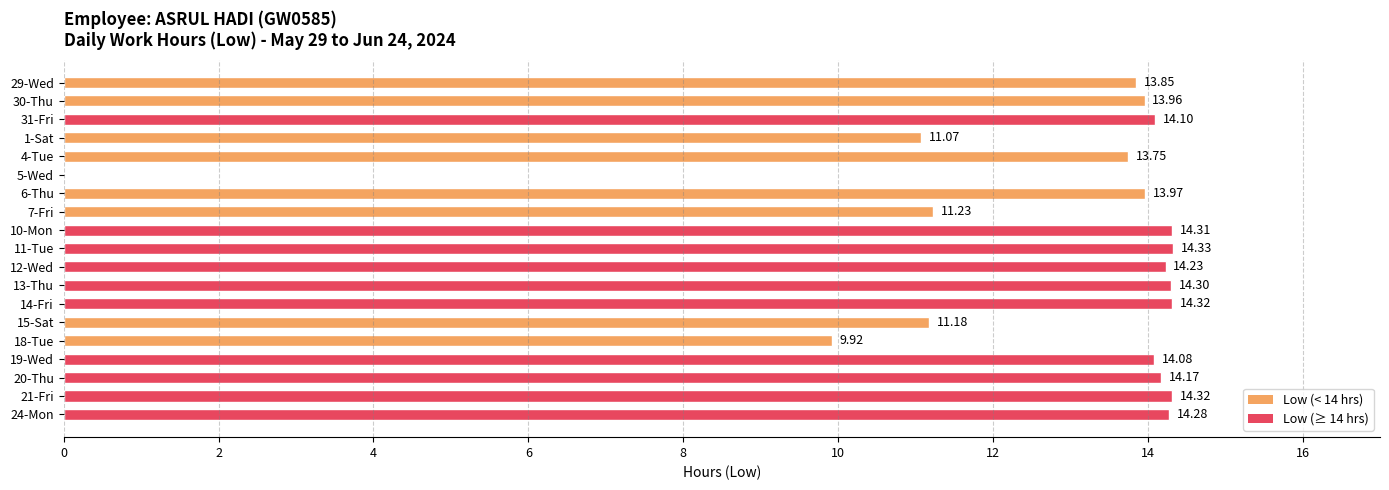

What is the change in value from 7-Fri to 21-Fri?

+3.1